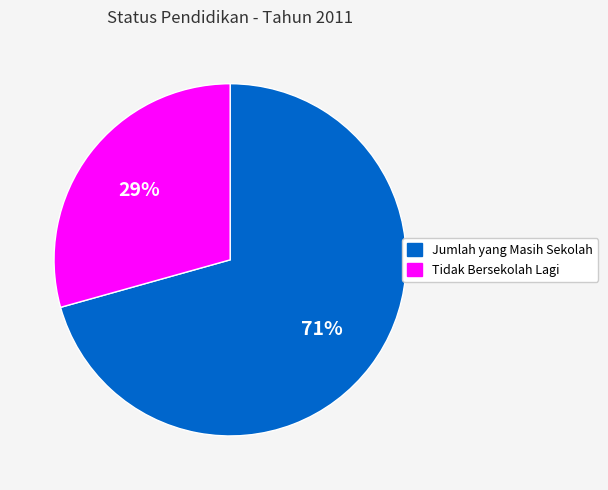

To the nearest percent, what percentage of the pie is Jumlah yang Masih Sekolah?

71%